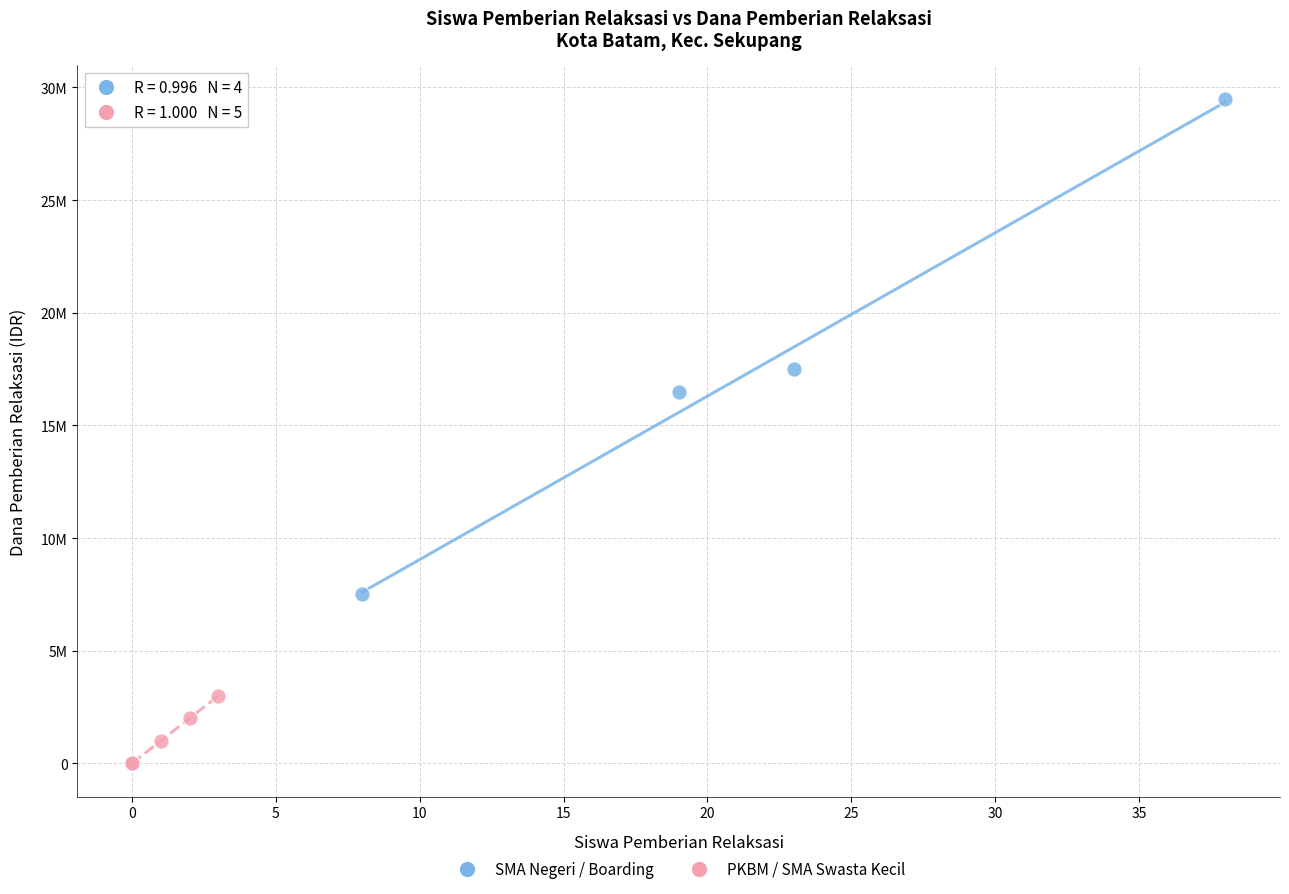

What are all the series names shown in the legend?

SMA Negeri / Boarding, PKBM / SMA Swasta Kecil